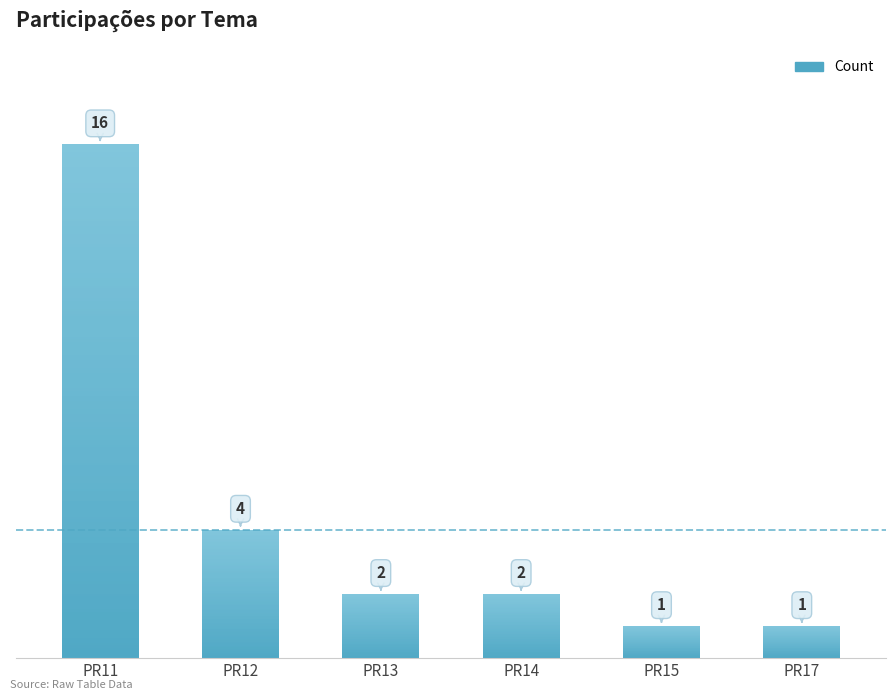

List the labels in order of value, smallest first.

PR15, PR17, PR13, PR14, PR12, PR11